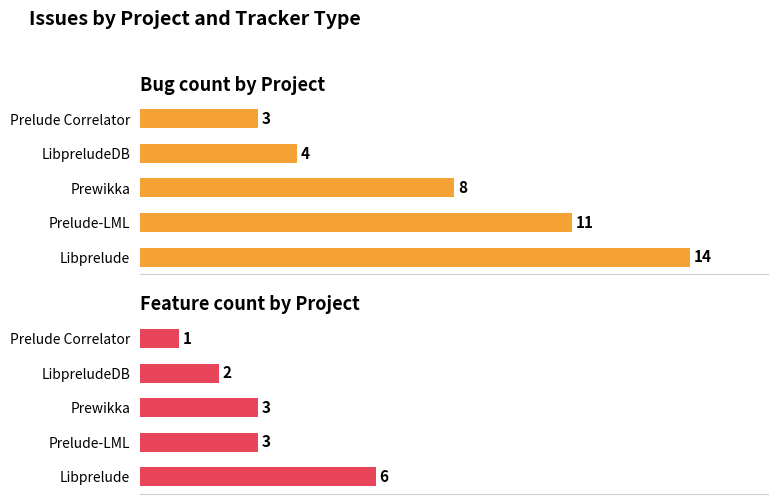

How many Feature values are between 2 and 3?

3